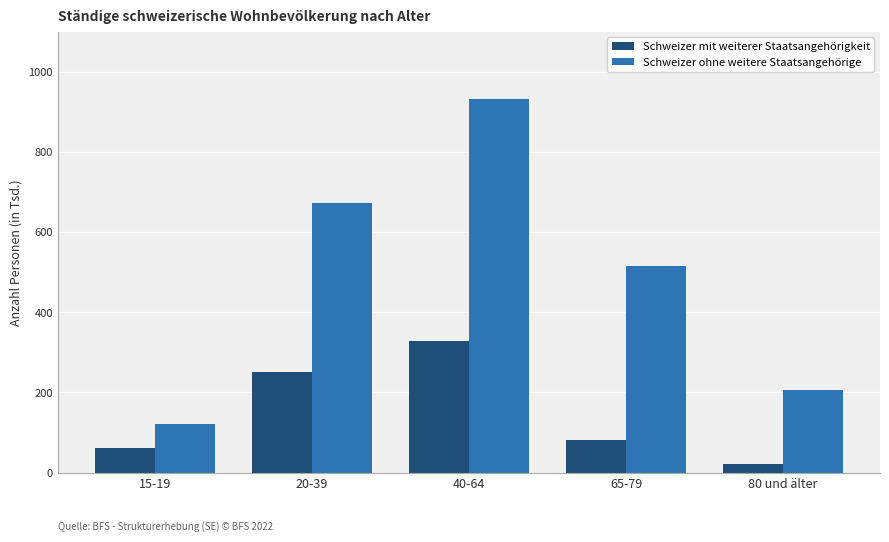

What are all the series names shown in the legend?

Schweizer mit weiterer Staatsangehörigkeit, Schweizer ohne weitere Staatsangehörige